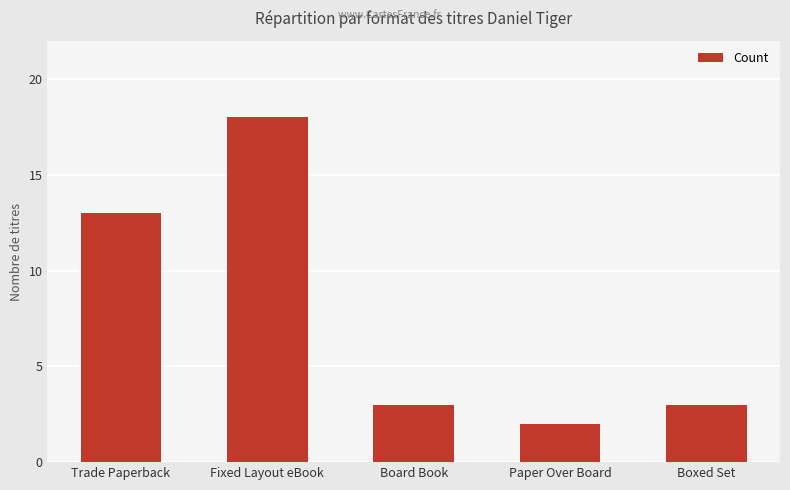

Is it true that the value at Fixed Layout eBook is 18?

True